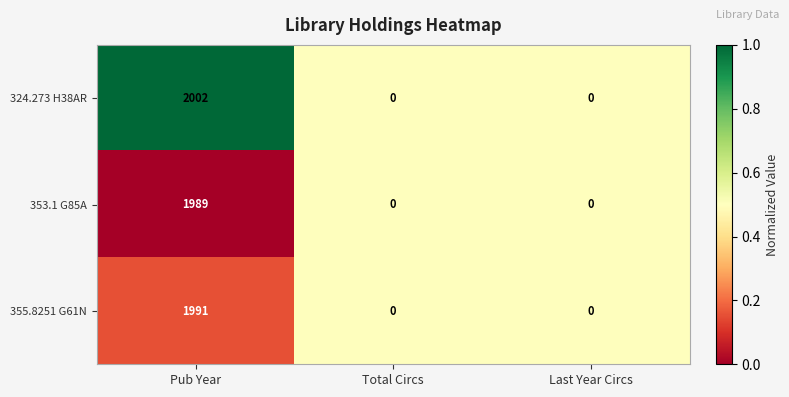

List the series in order of their peak value, lowest first.

353.1 G85A, 355.8251 G61N, 324.273 H38AR